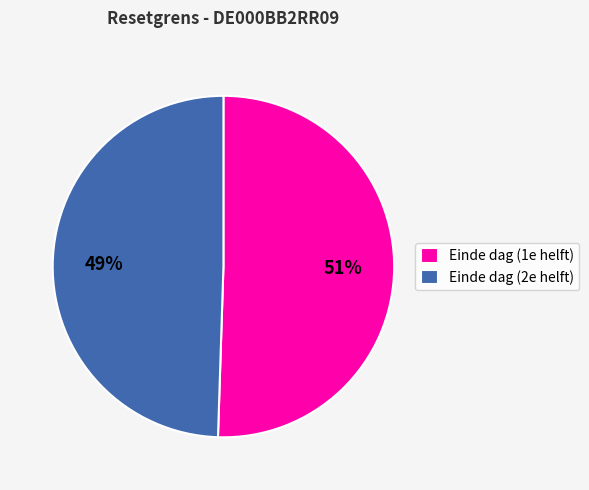

What is the ratio of the value at Einde dag (1e helft) to the value at Einde dag (2e helft)?

1.0